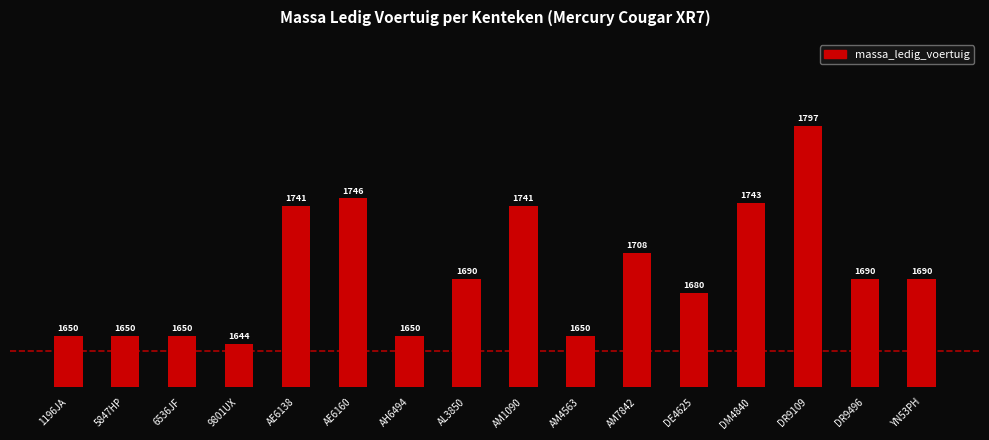

How many data points are less than 1690?

7